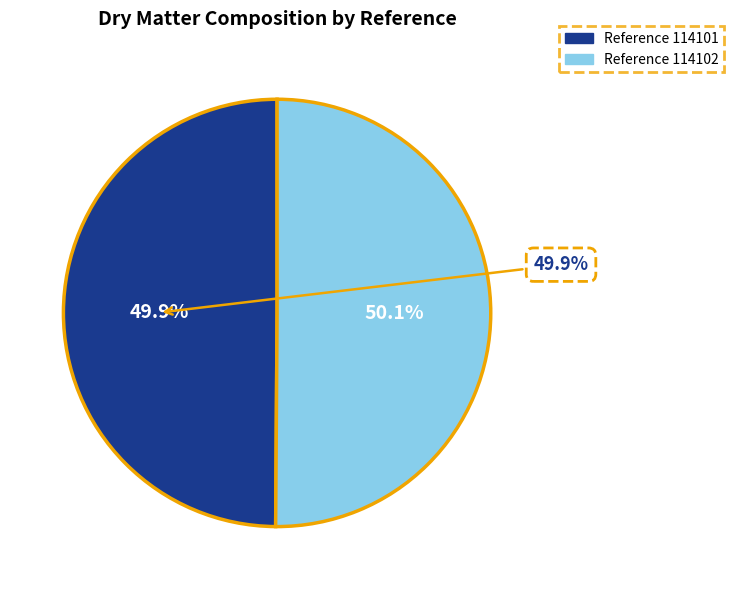

Rank the categories by value from highest to lowest.

114102, 114101